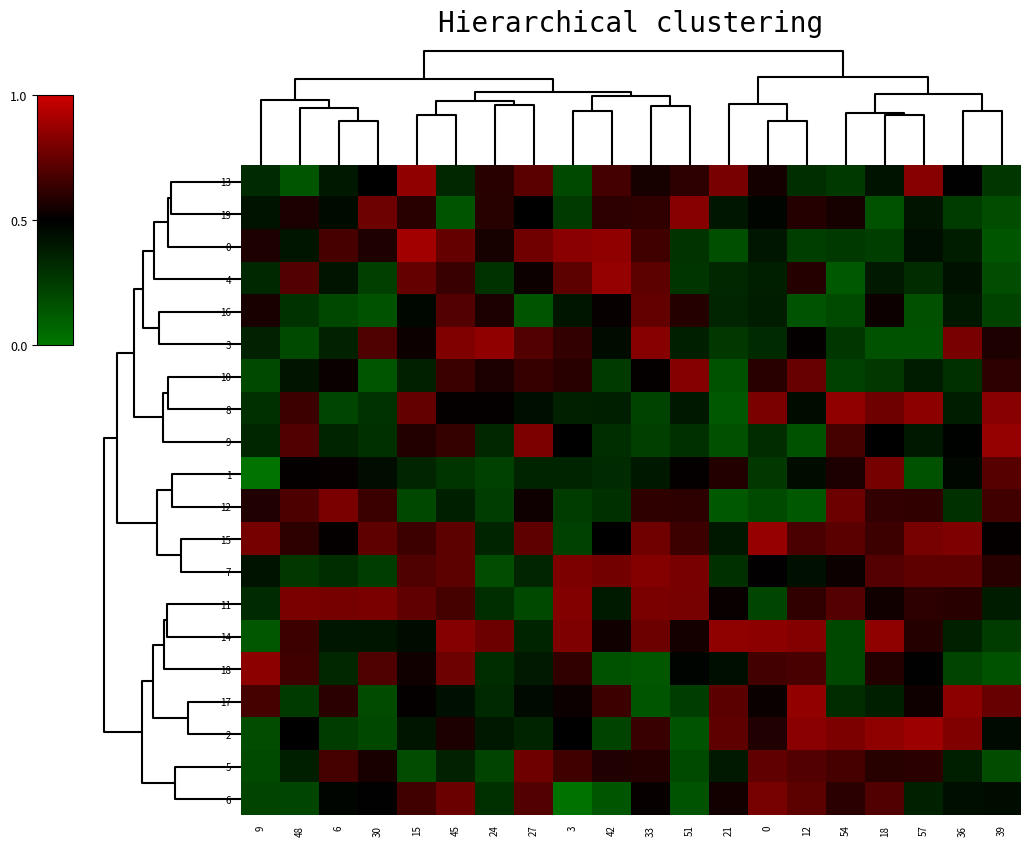

Count the number of data series in this chart.

20